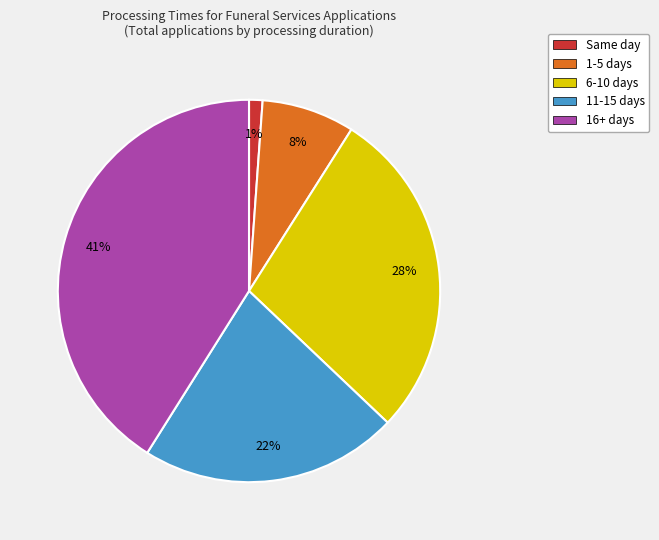

What is the ratio of the value at 16+ days to the value at 11-15 days?

1.9